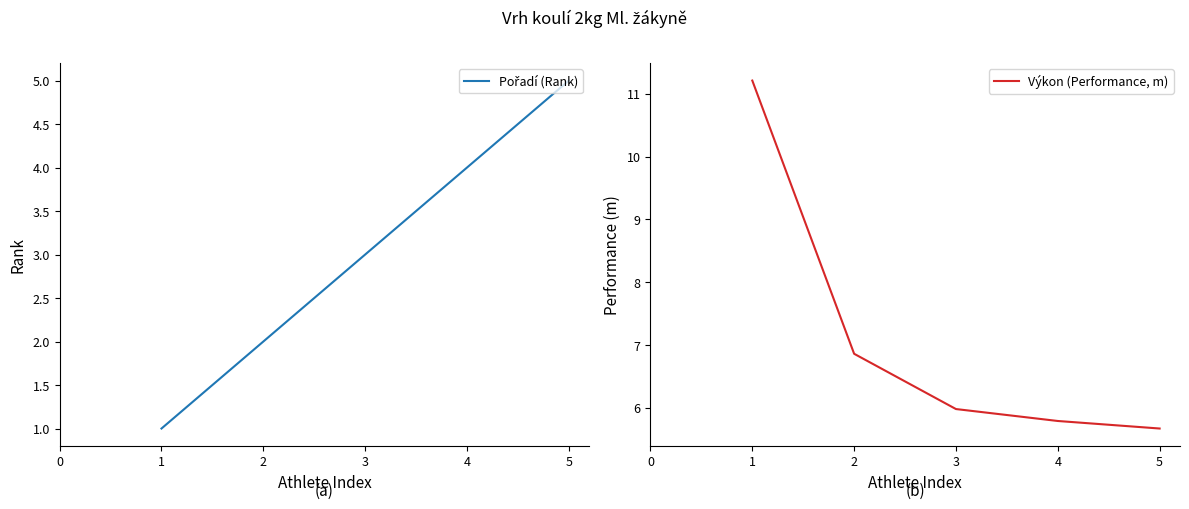

Is it true that Výkon (Performance, m) equals 2.2 at 4?

False